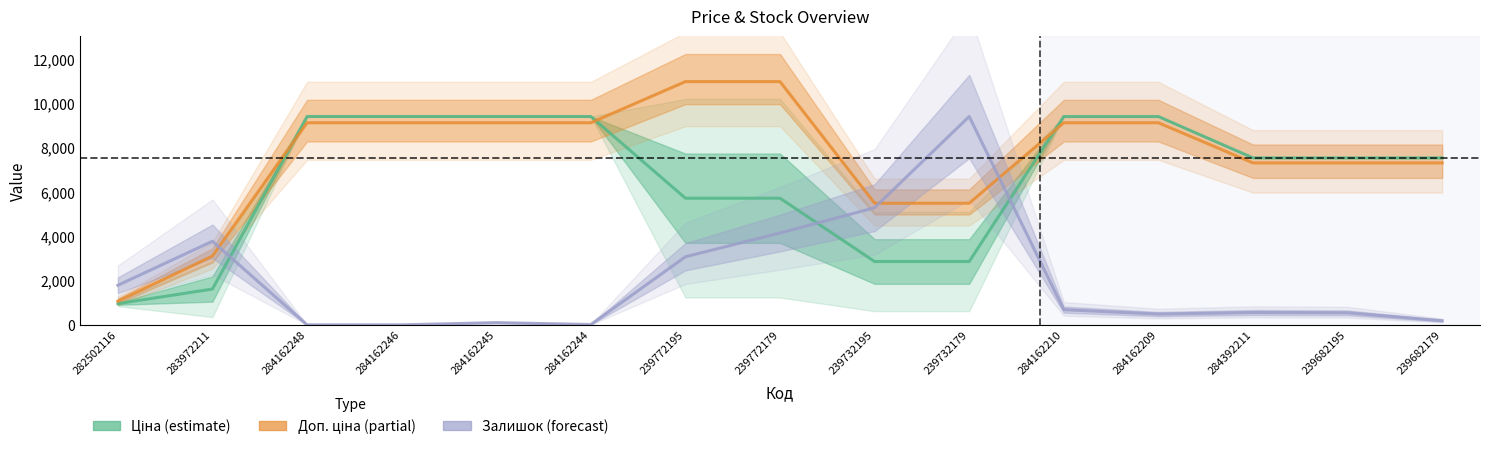

How many interior local valleys does the Залишок (forecast) series have?

2